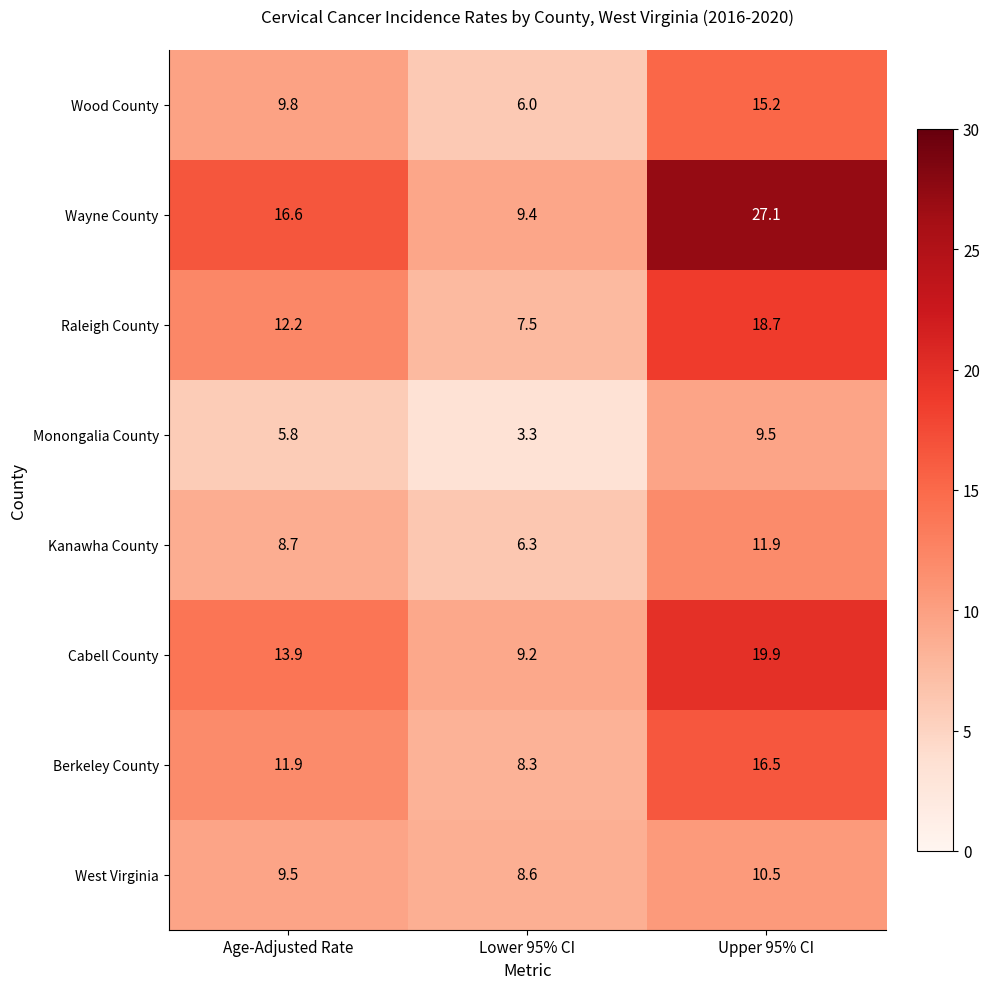

Which series has the largest range (max minus min)?

Wayne County